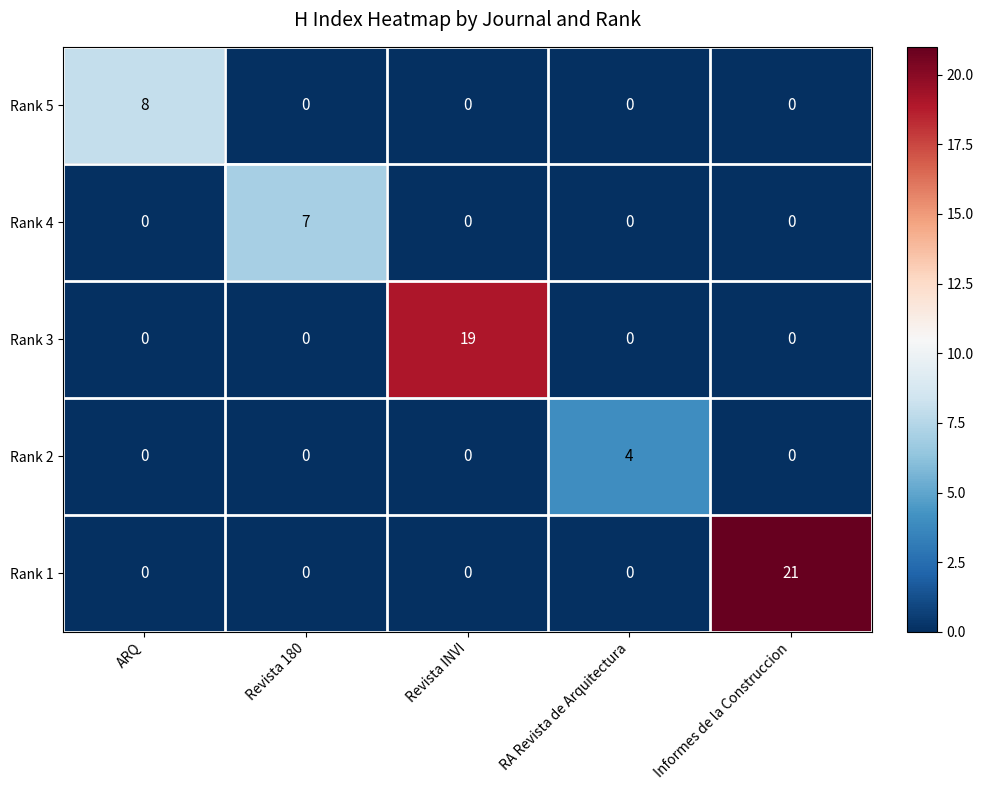

What is the spread (max minus min) of values at Revista INVI?

19